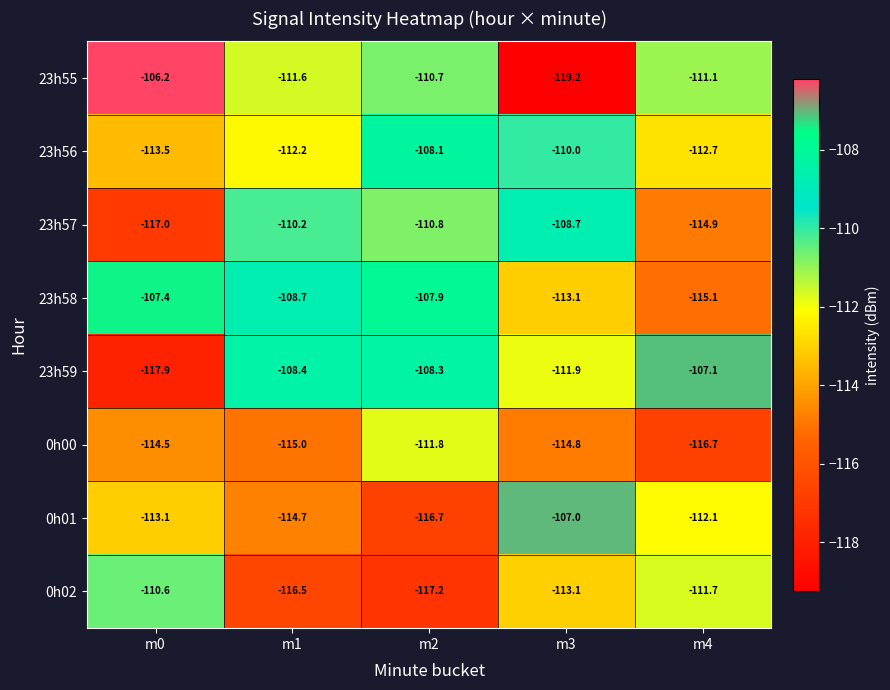

Read the 23h56 value at m2.

-108.1